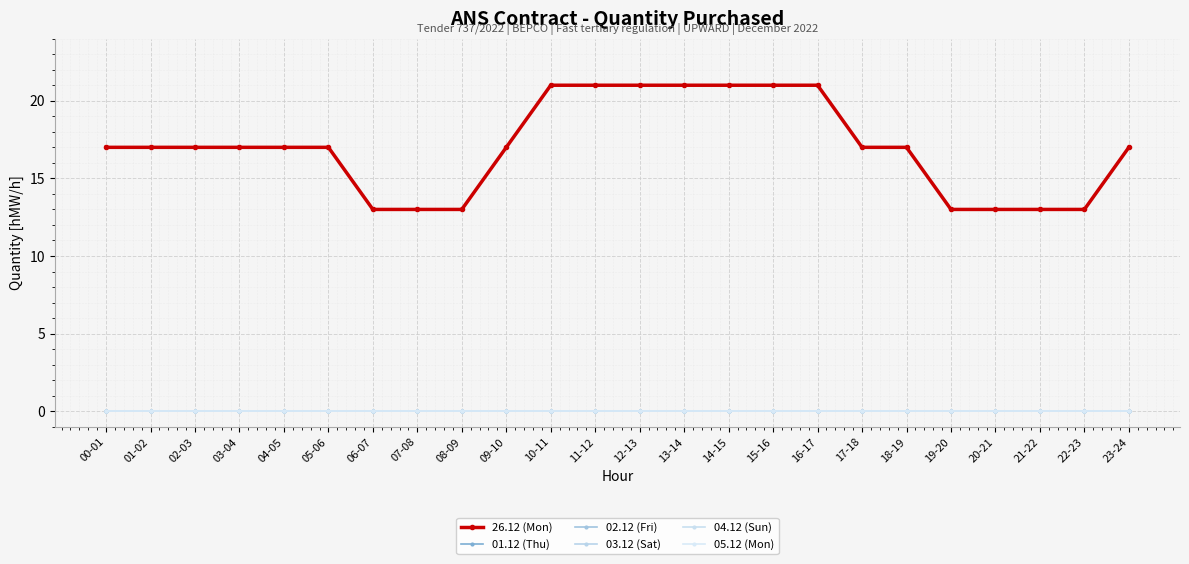

True or false: 03.12 (Sat) and 04.12 (Sun) cross at least once.

False